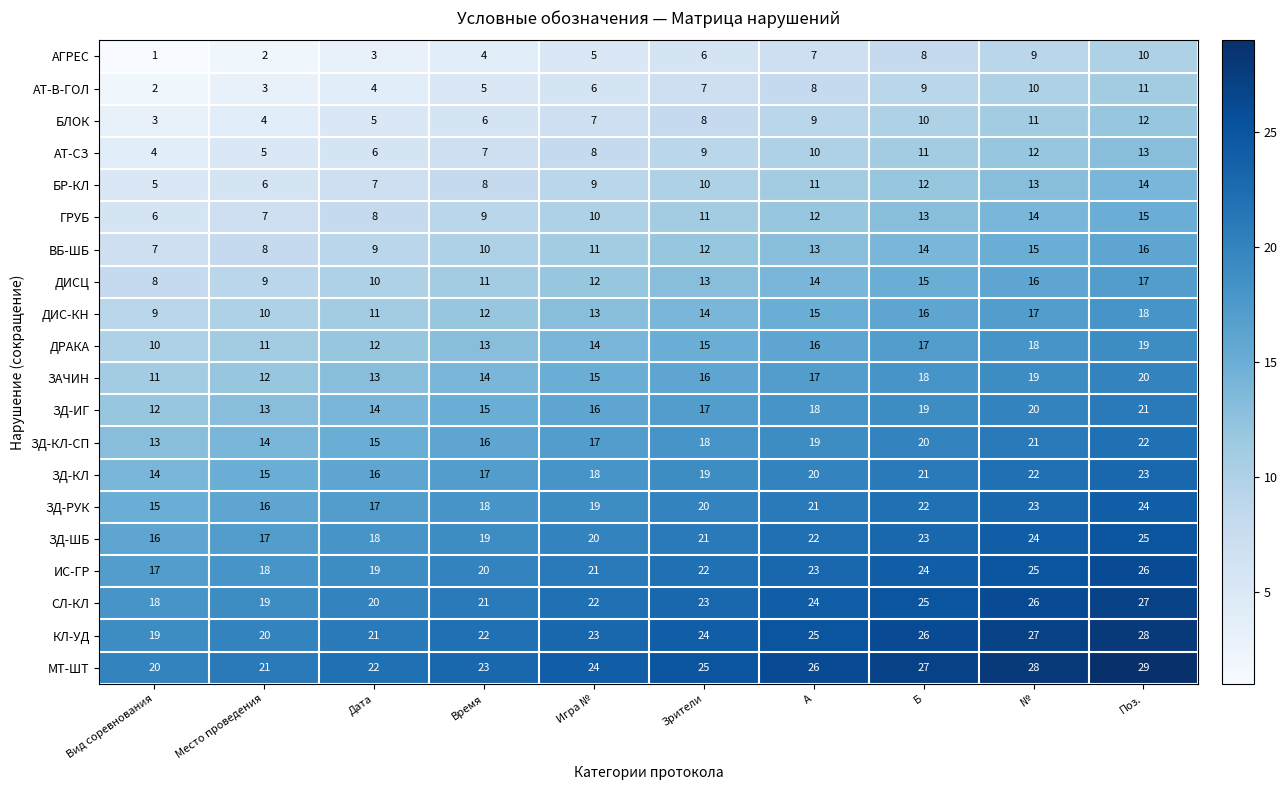

At which category is the sum across all series the highest?

Поз.